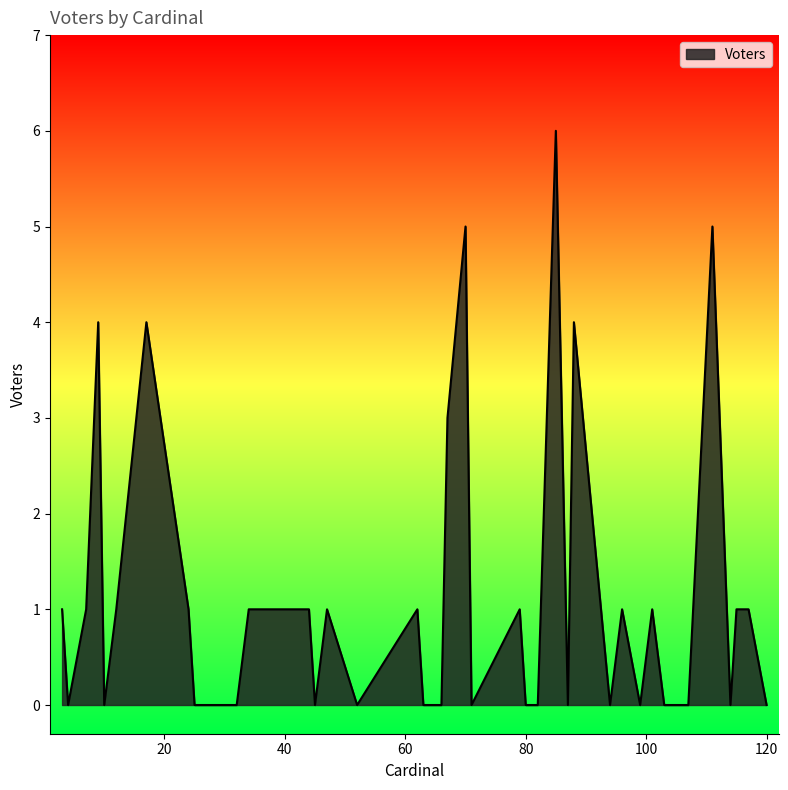

What is the difference between the maximum and minimum values?

6